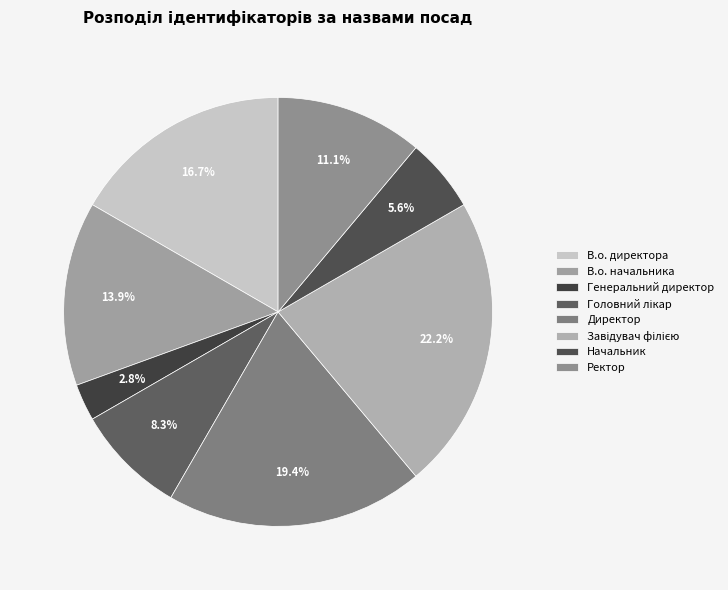

The В.о. директора slice represents 27% of the pie. True or false?

False